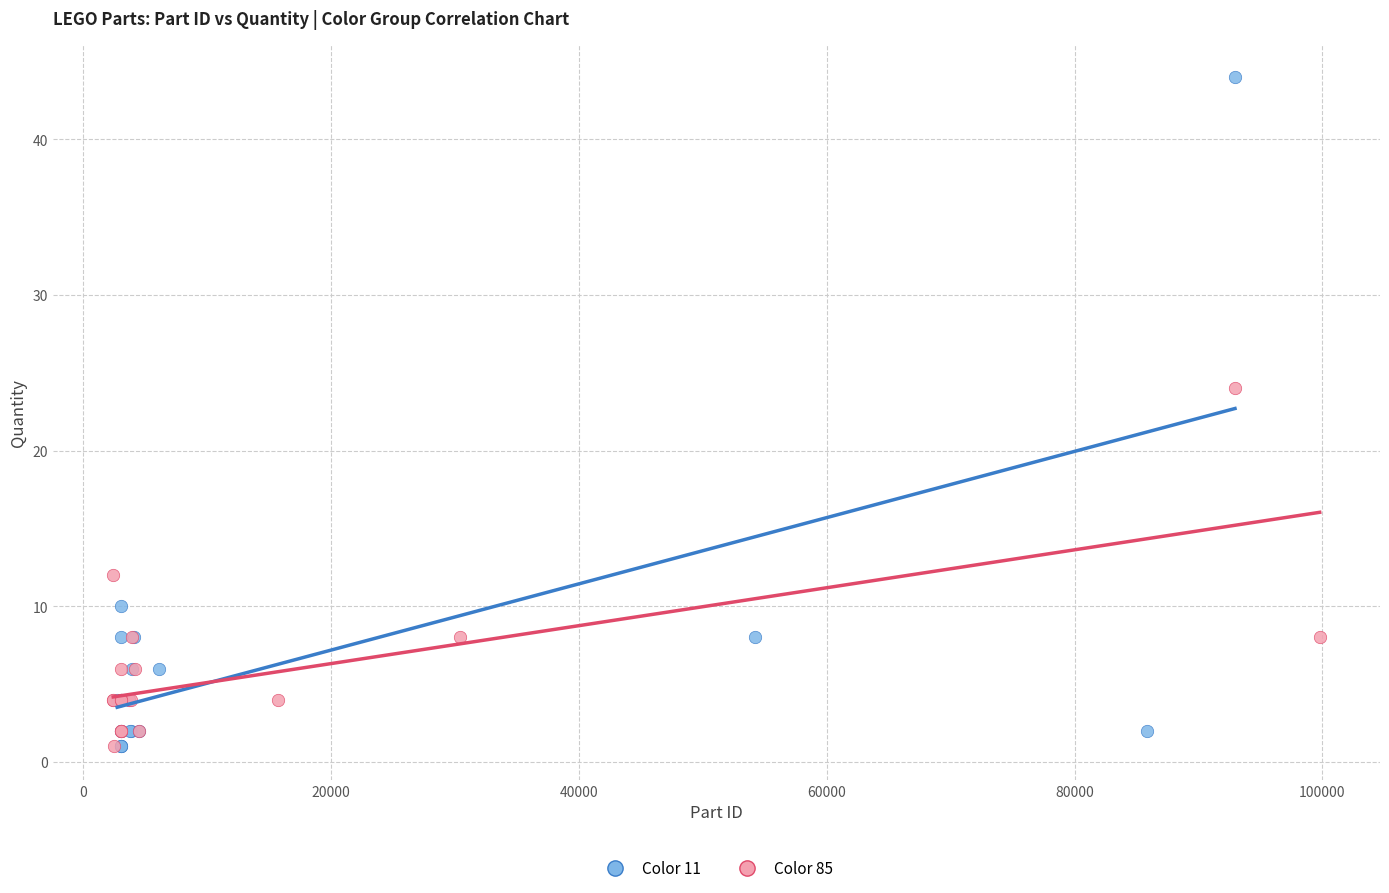

Which series has the widest spread of Y values?

Color 11